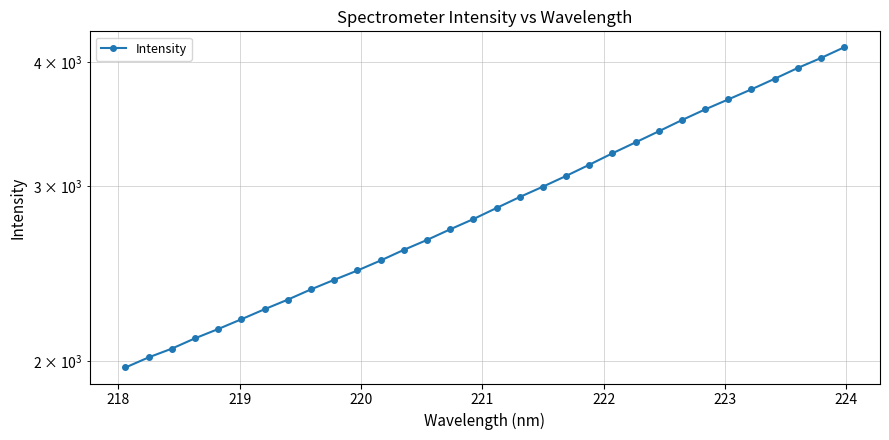

What is the greatest value displayed?

4138.2